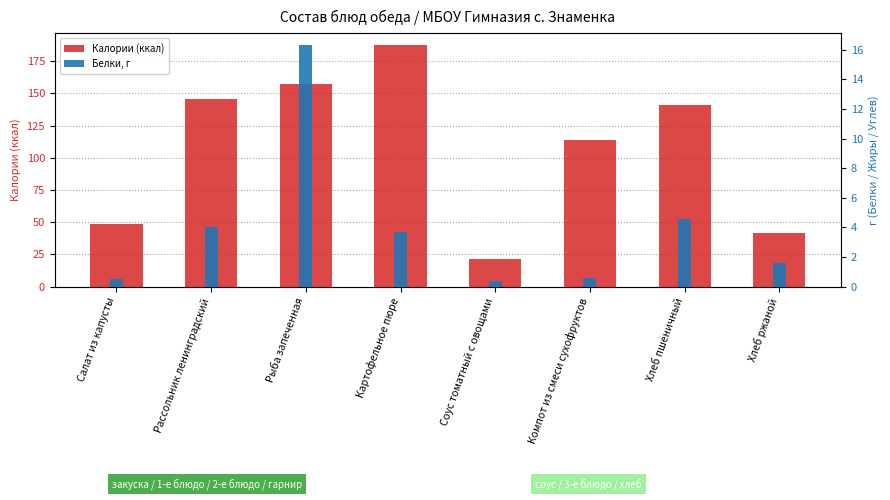

At which label is Калории (ккал) closest to 104?

Компот из смеси сухофруктов